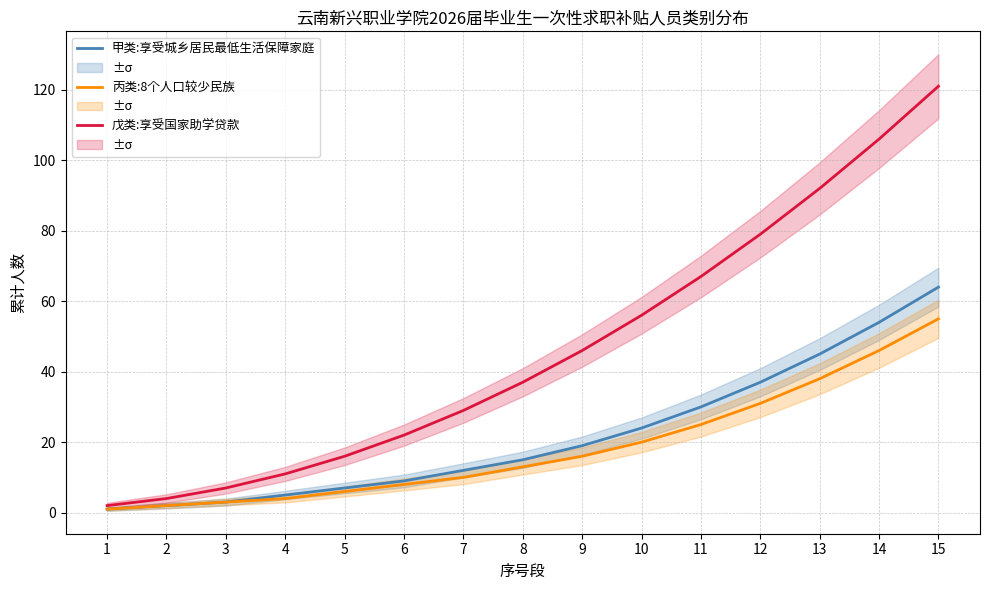

Reading left to right, list all the values displayed in this chart.

甲类:享受城乡居民最低生活保障家庭: 1=1	2=2	3=3	4=5	5=7	6=9	7=12	8=15	9=19	10=24	11=30	12=37	13=45	14=54	15=64
丙类:8个人口较少民族: 1=1	2=2	3=3	4=4	5=6	6=8	7=10	8=13	9=16	10=20	11=25	12=31	13=38	14=46	15=55
戊类:享受国家助学贷款: 1=2	2=4	3=7	4=11	5=16	6=22	7=29	8=37	9=46	10=56	11=67	12=79	13=92	14=106	15=121